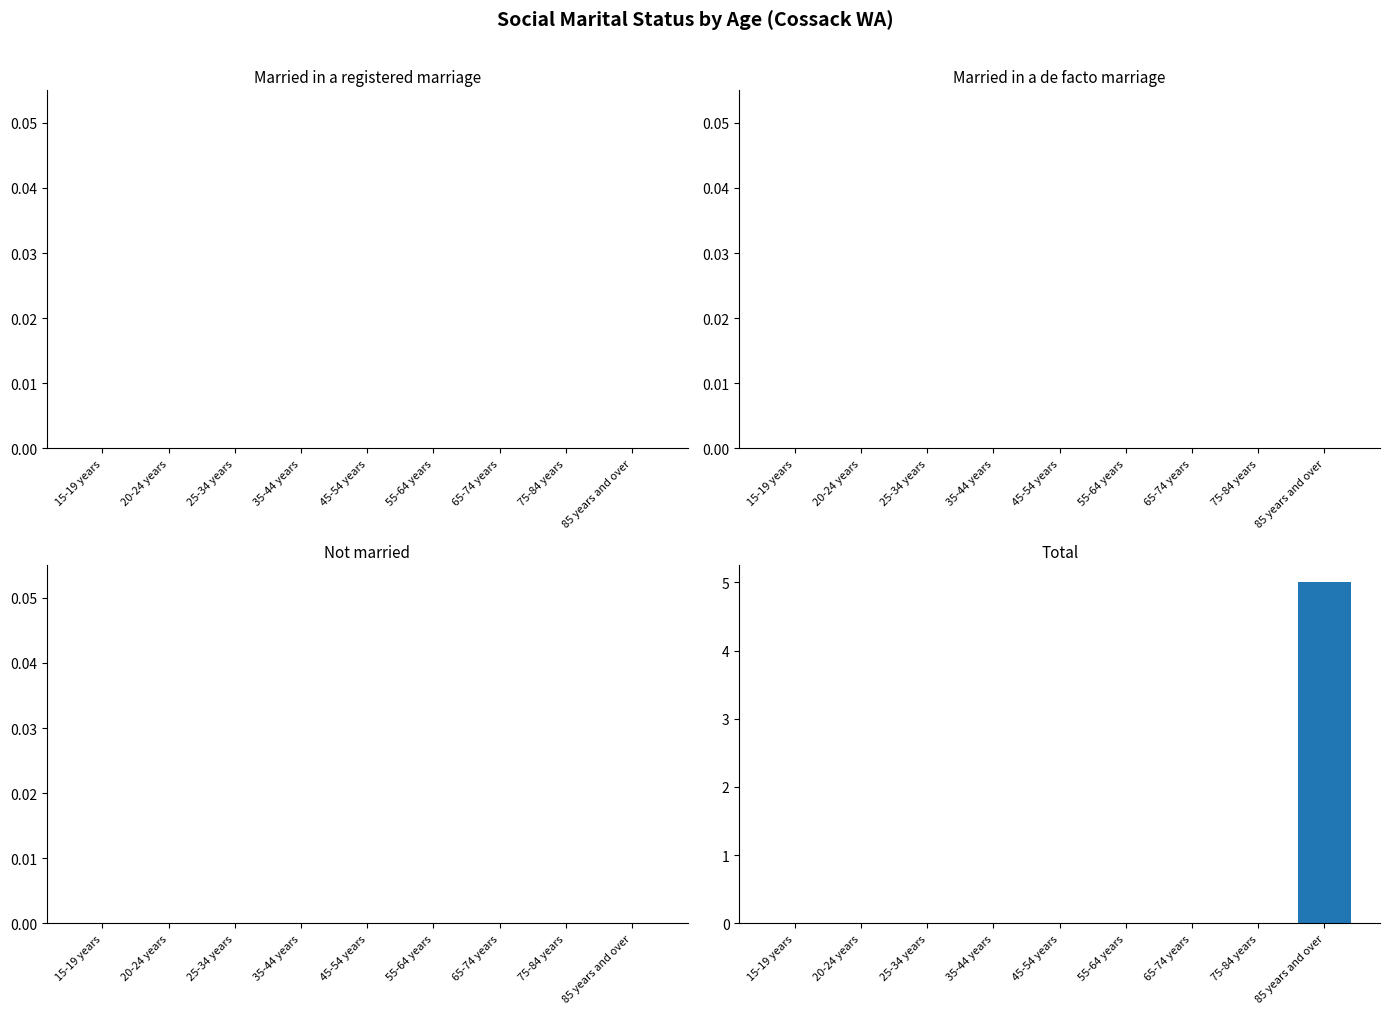

The chart shows a value of 0 at 35-44 years. True or false?

True